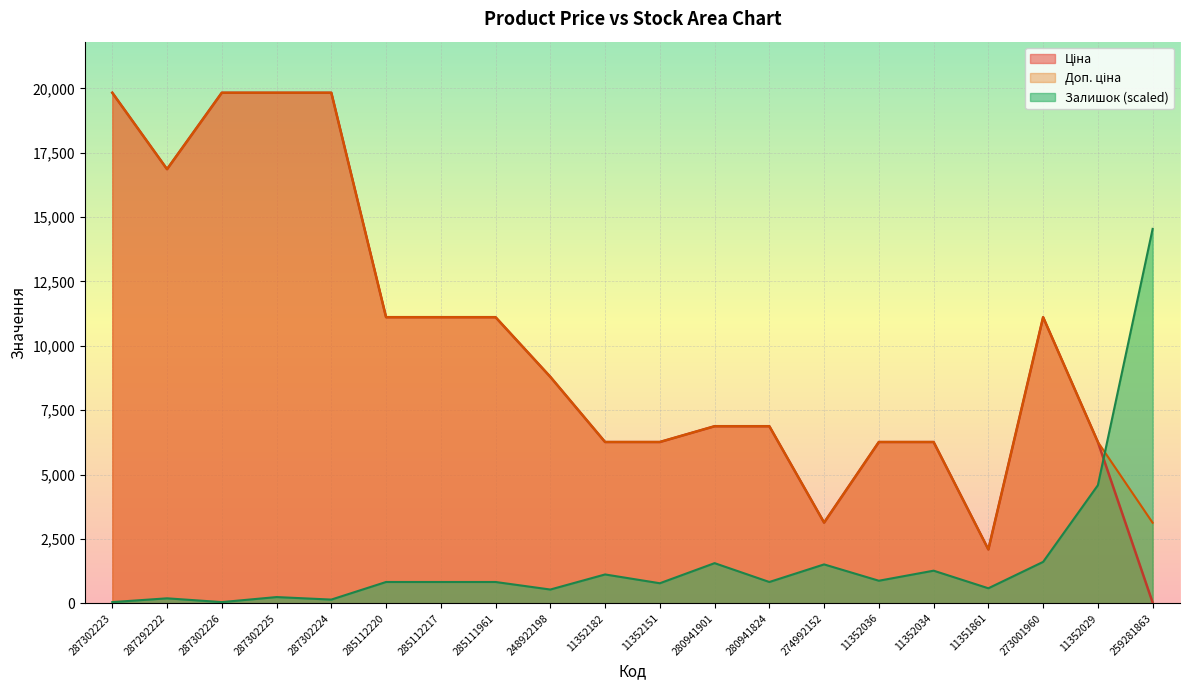

At how many categories does at least one series exceed 19575?

4